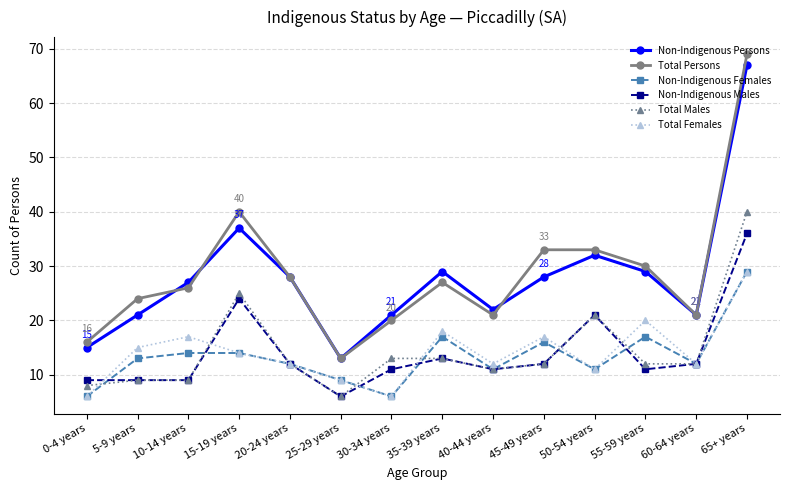

What is the label of the 11th point from the left?

50-54 years